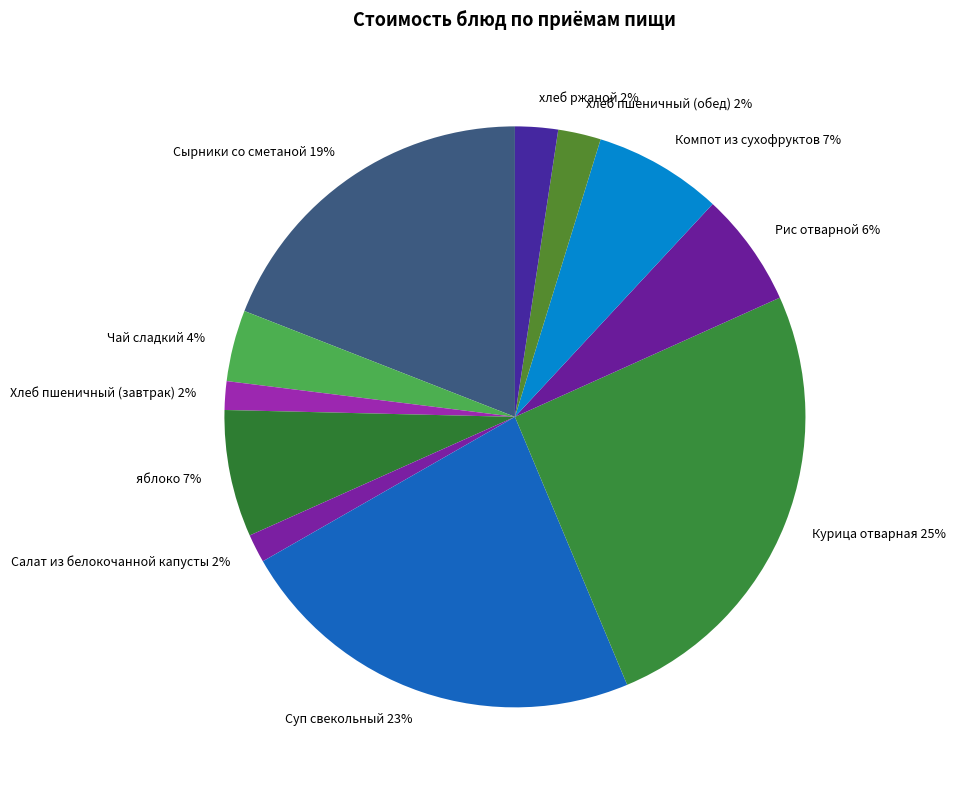

What is the largest slice in the pie chart?

Курица отварная